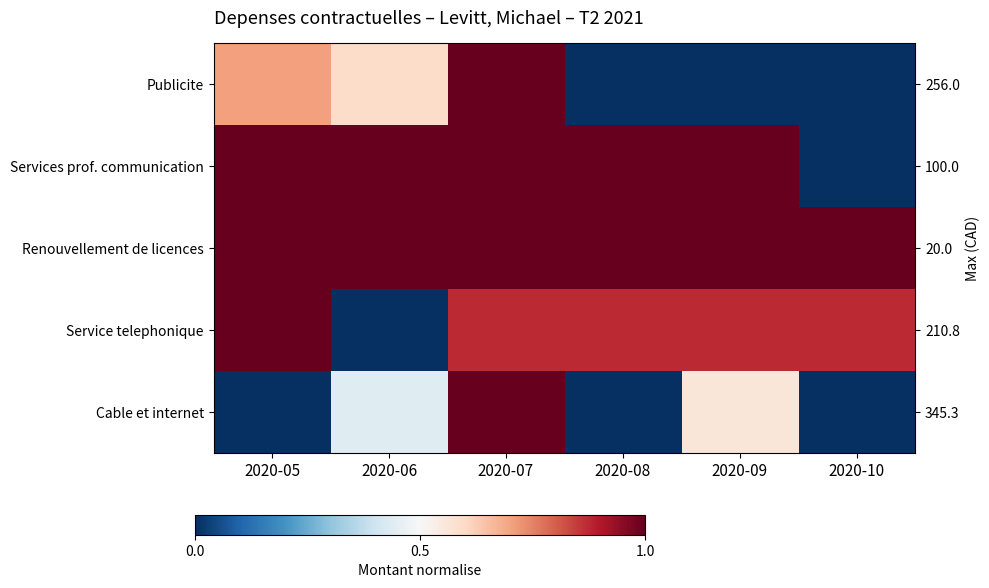

What is the maximum value shown in the chart?

1.0